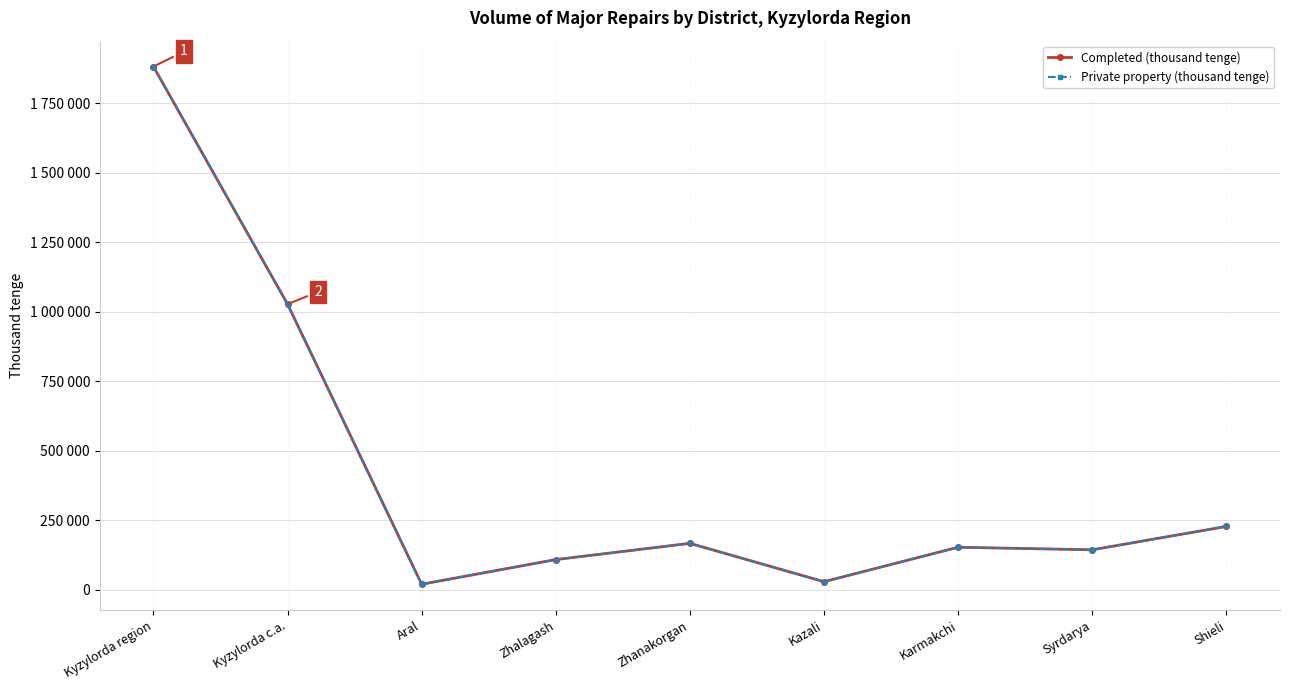

Is this an area chart (filled region under the line)?

No